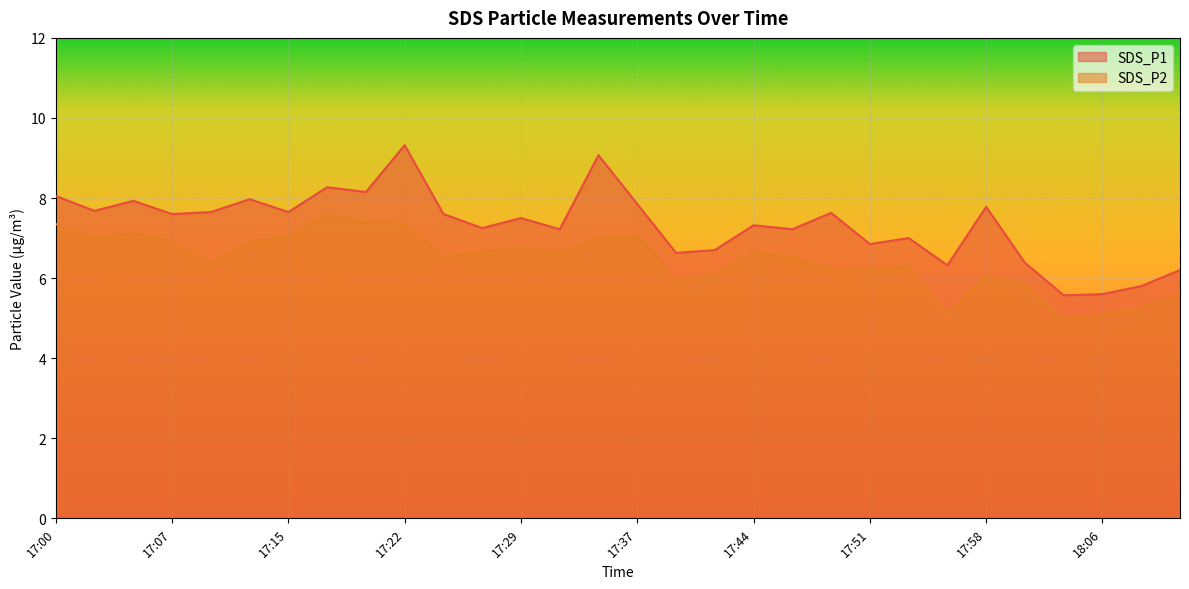

What is the spread (max minus min) of values at 17:12?

1.1